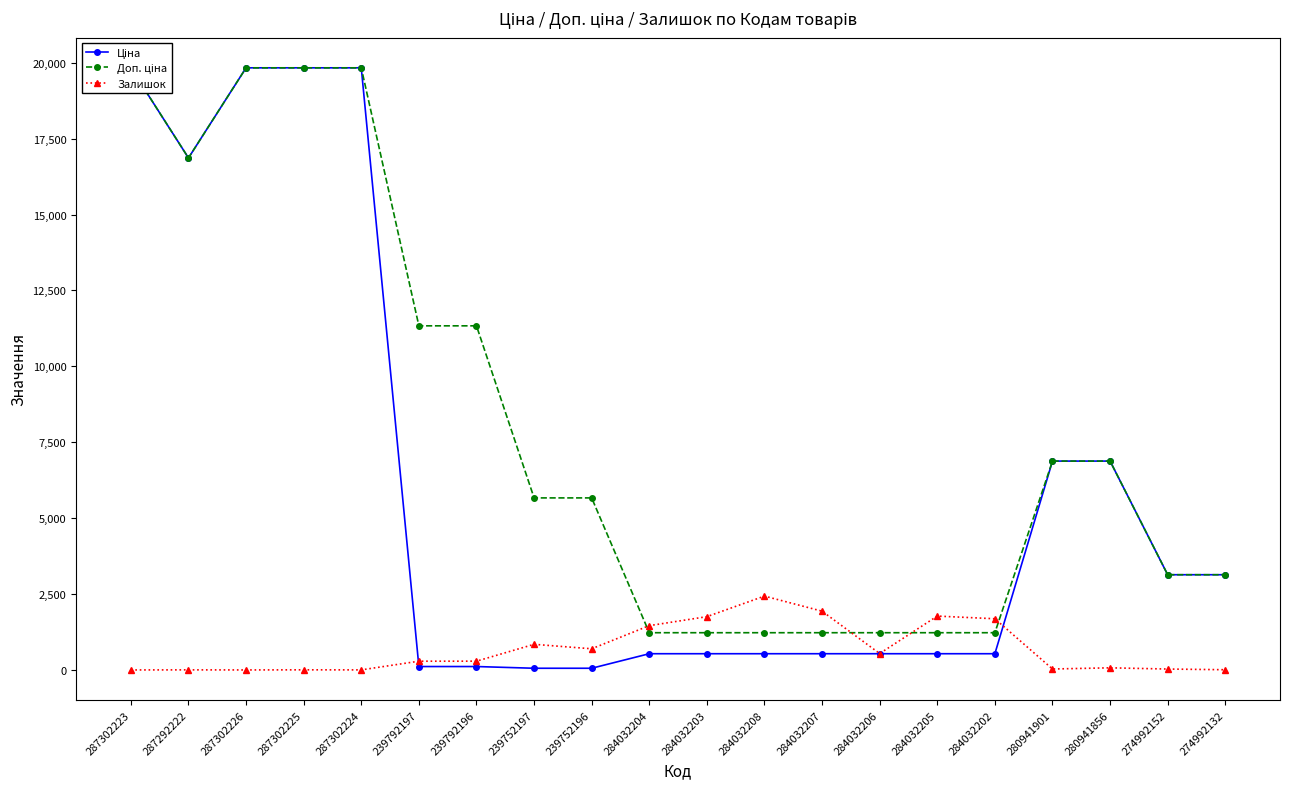

What is the sum of all Ціна values?

120308.0